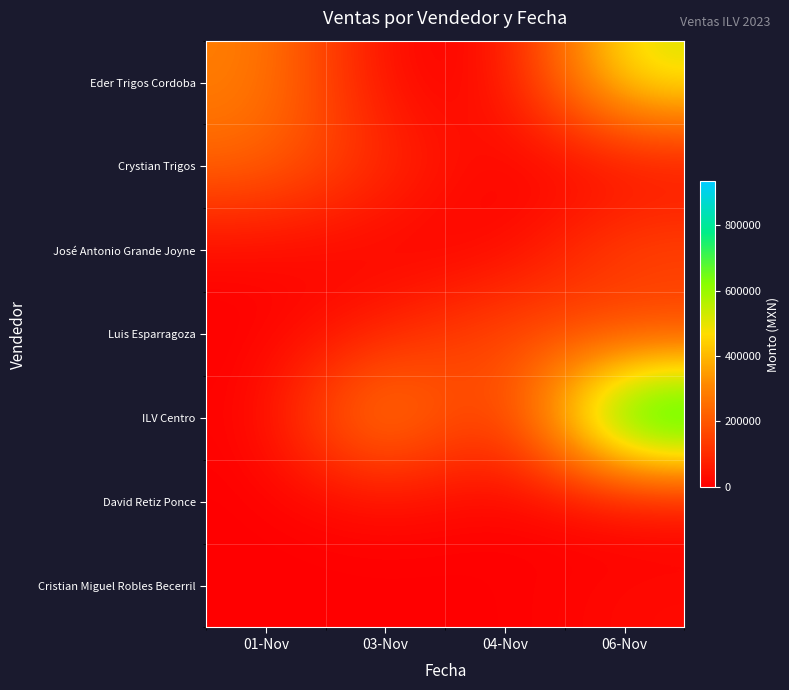

Count the number of data series in this chart.

7